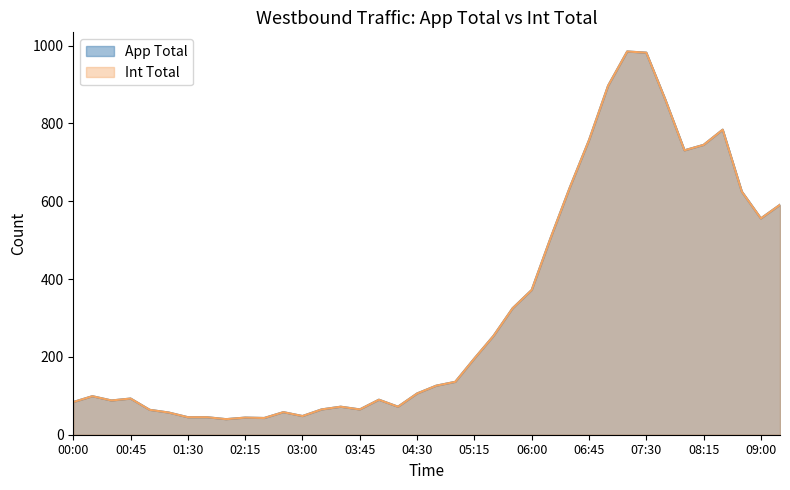

Reading left to right, extract all data points from this chart.

App Total: 00:00=84	00:15=99	00:30=88	00:45=93	01:00=64	01:15=57	01:30=45	01:45=45	02:00=40	02:15=44	02:30=43	02:45=58	03:00=48	03:15=65	03:30=72	03:45=65	04:00=90	04:15=72	04:30=106	04:45=126	05:00=136	05:15=196	05:30=254	05:45=325	06:00=372	06:15=507	06:30=636	06:45=757	07:00=897	07:15=985	07:30=982	07:45=861	08:00=731	08:15=745	08:30=784	08:45=625	09:00=556	09:15=591
Int Total: 00:00=84	00:15=99	00:30=88	00:45=93	01:00=64	01:15=57	01:30=45	01:45=45	02:00=40	02:15=44	02:30=43	02:45=58	03:00=48	03:15=65	03:30=72	03:45=65	04:00=90	04:15=72	04:30=106	04:45=126	05:00=136	05:15=196	05:30=254	05:45=325	06:00=372	06:15=507	06:30=636	06:45=757	07:00=897	07:15=985	07:30=982	07:45=861	08:00=731	08:15=745	08:30=784	08:45=625	09:00=556	09:15=591